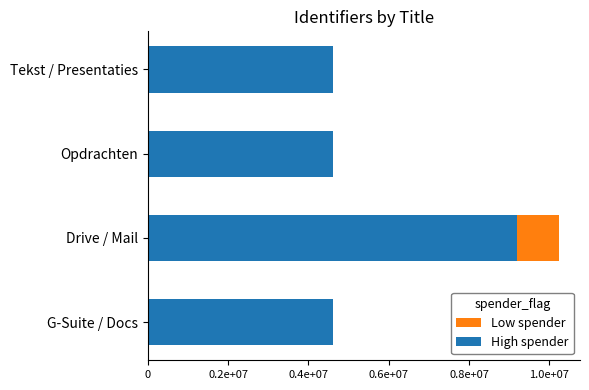

What is the value of the High spender bar at the 1st from the left?

4599580